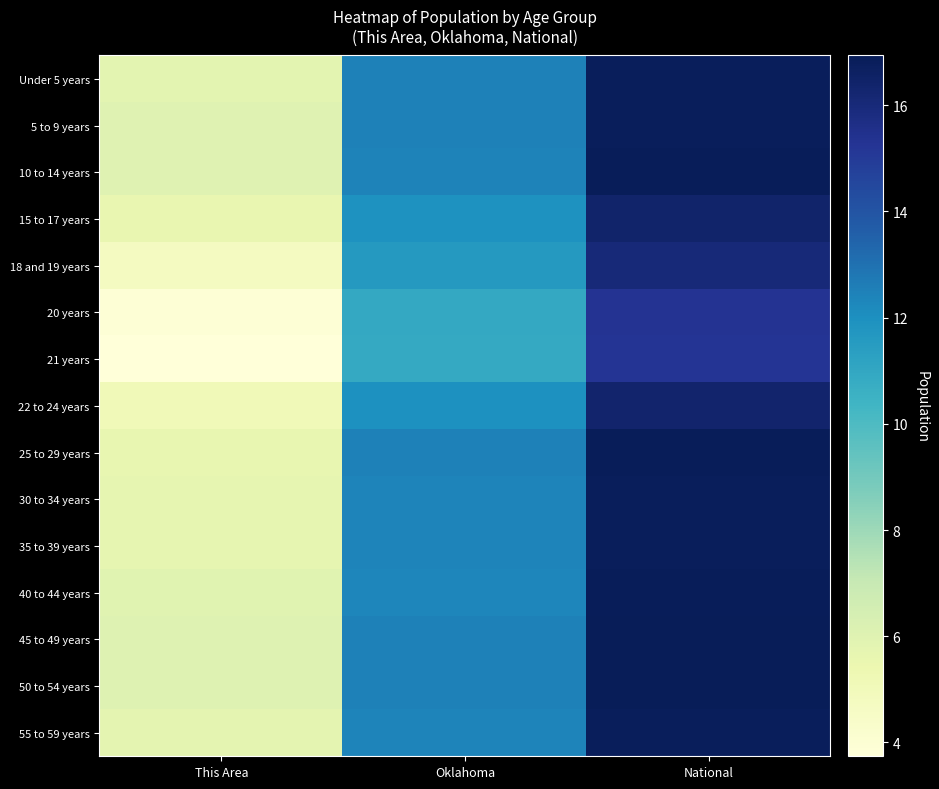

At which category is the sum across all series the highest?

National